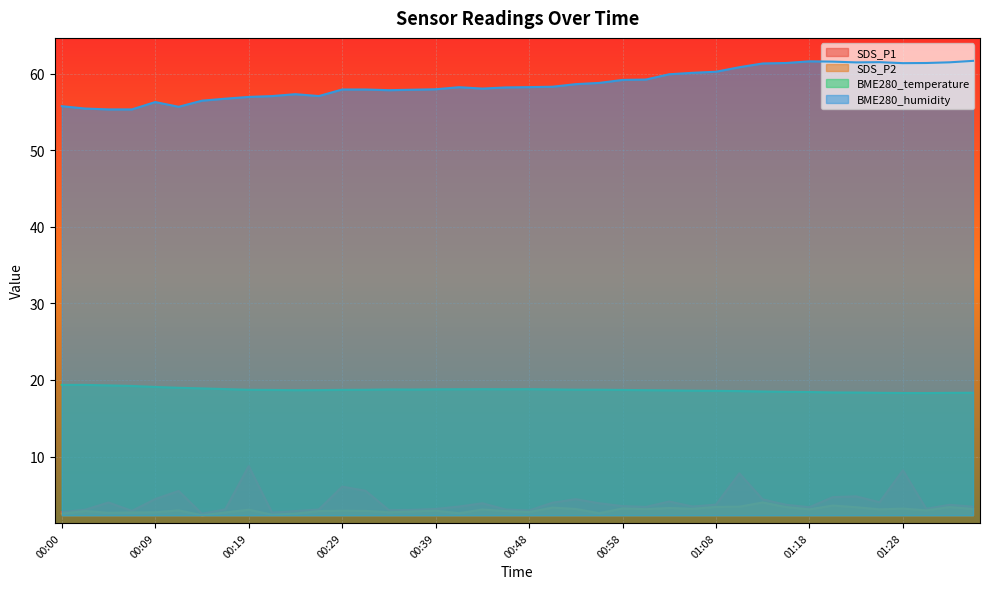

What is the label of the 5th point from the left?

00:09